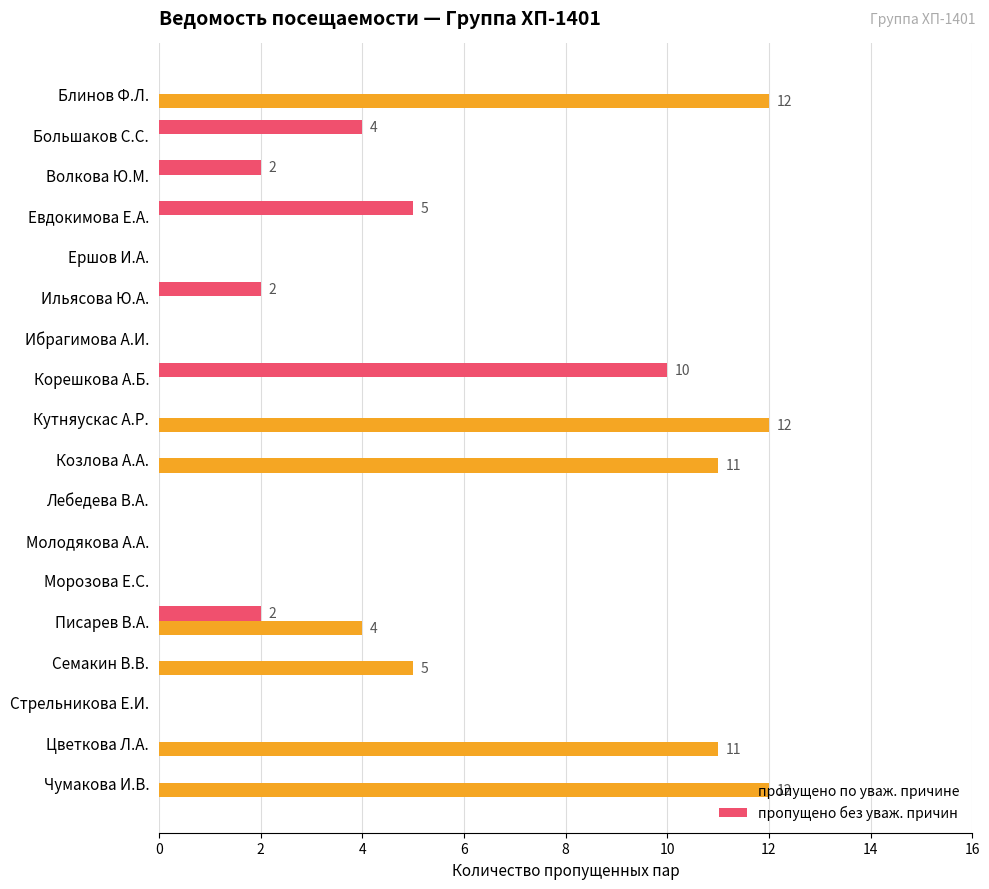

What is the maximum value shown in the chart?

12